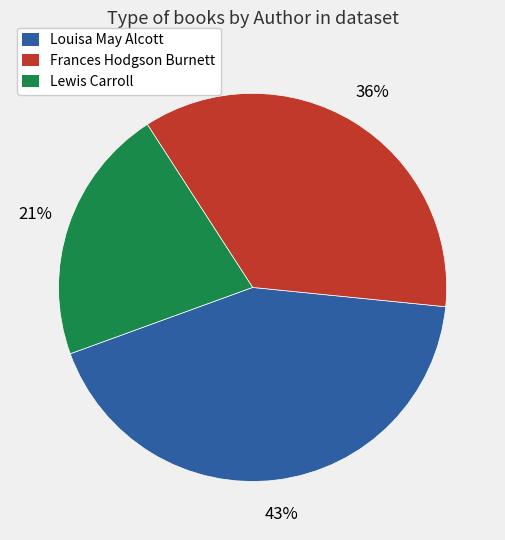

How many slices are in this pie chart?

3